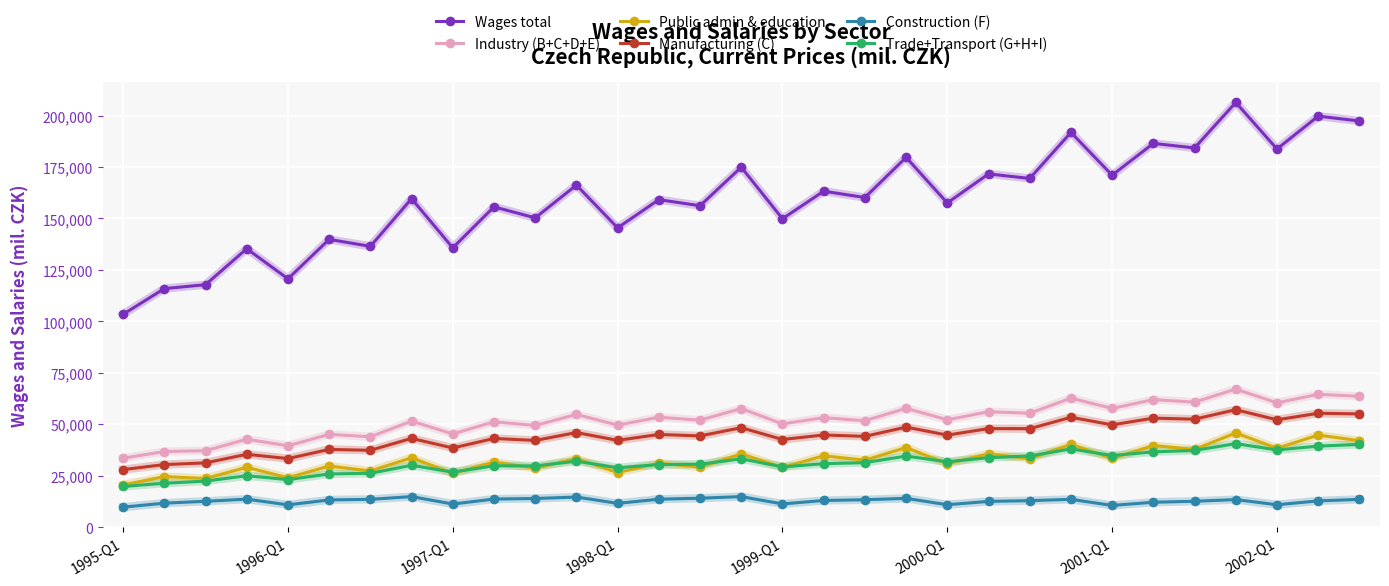

Which series has the widest spread of values?

Wages total